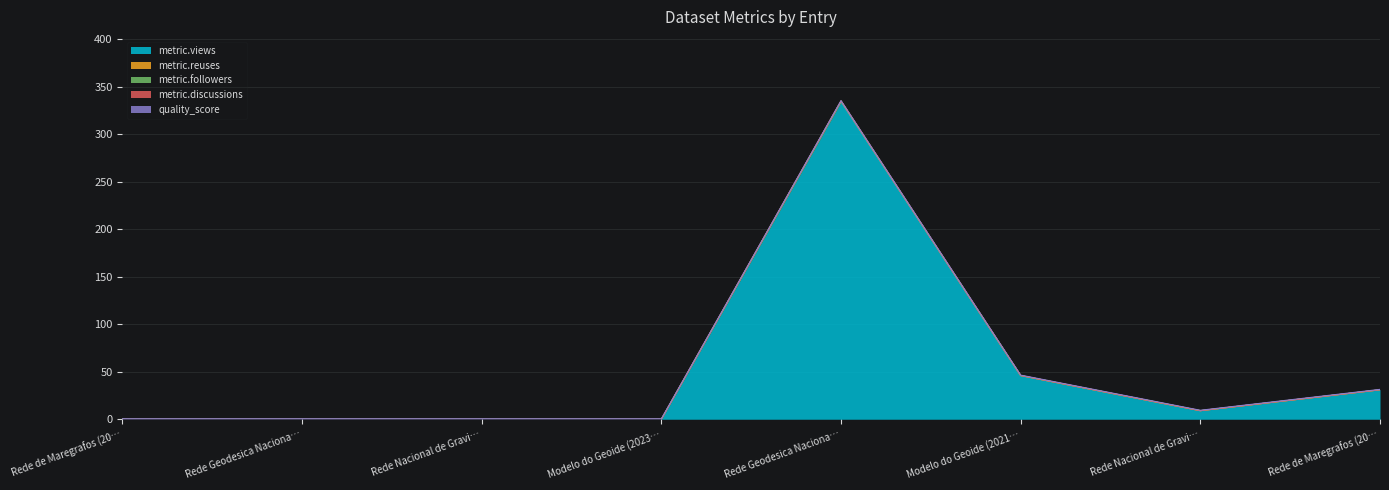

Reading left to right, list all the values displayed in this chart.

metric.views: 0.0	0.0	0.0	0.0	334.0	46.0	9.0	31.0
metric.reuses: 0.0	0.0	0.0	0.0	1.0	0.0	0.0	0.0
metric.followers: 0.0	0.0	0.0	0.0	0.0	0.0	0.0	0.0
metric.discussions: 0.0	0.0	0.0	0.0	0.0	0.0	0.0	0.0
quality_score: 0.4	0.4	0.4	0.4	0.4	0.4	0.4	0.4